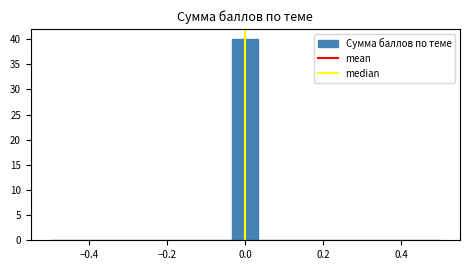

Around what value on the x-axis is the tallest bar? Give the approximate position of its centre, as read against the axis.

0.00